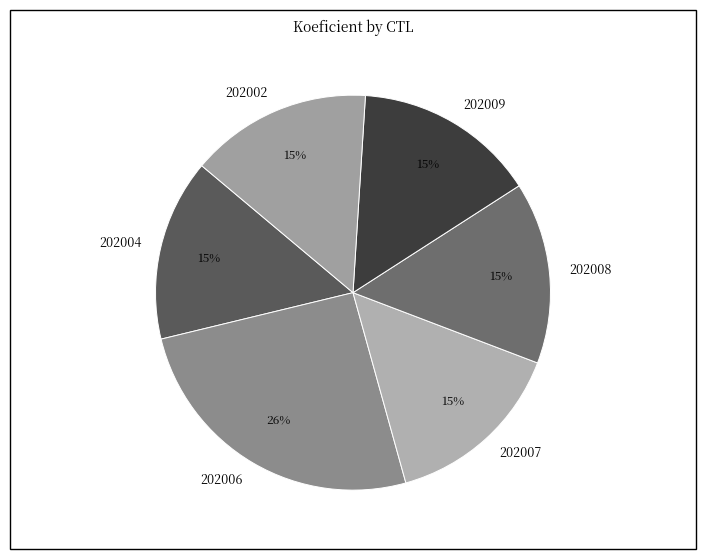

How many slices are in this pie chart?

6